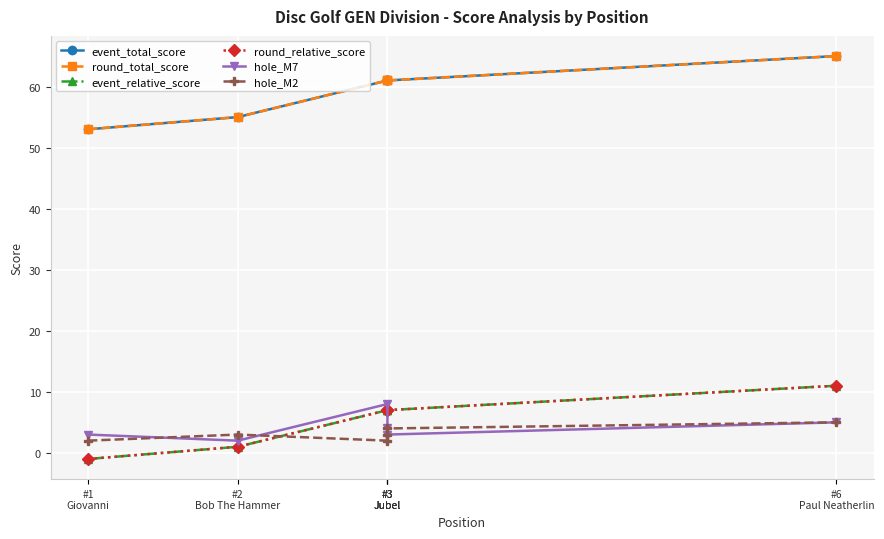

What is the value of the round_total_score point at the 5th from the left?

61